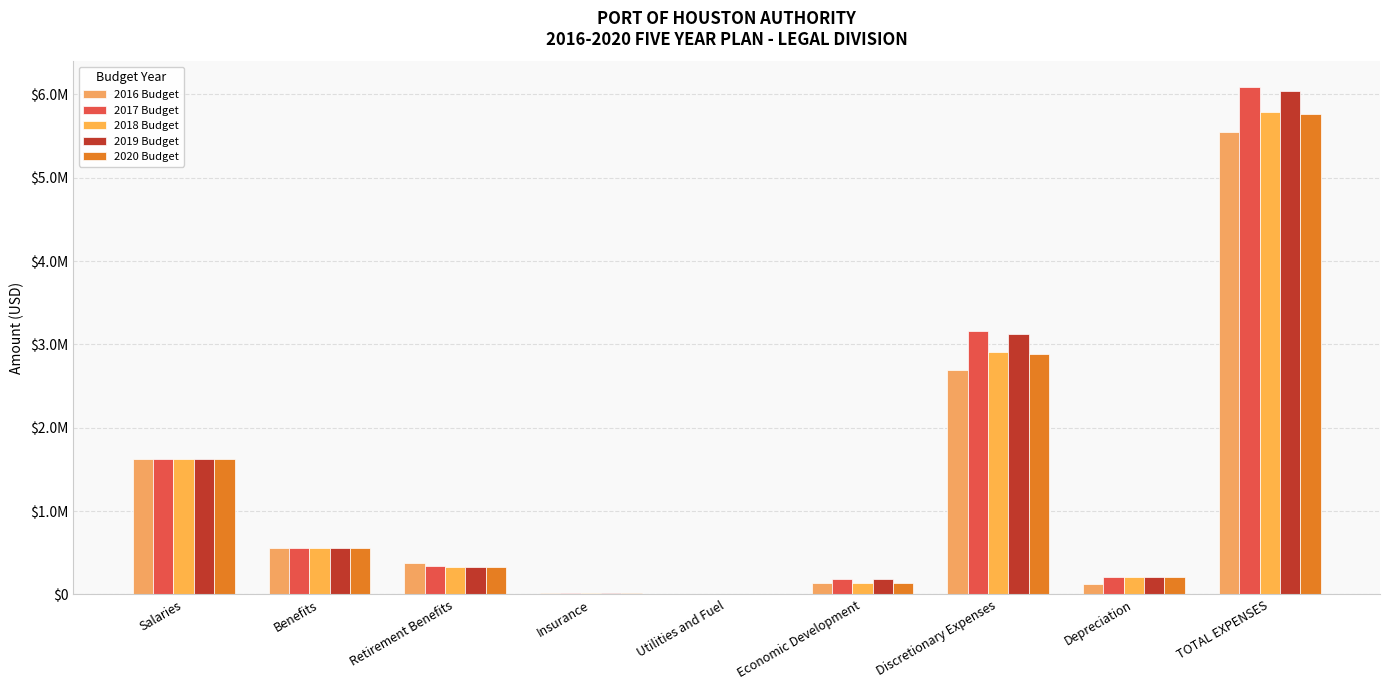

What is the difference between the 2017 Budget values at TOTAL EXPENSES and Depreciation?

5887848.5